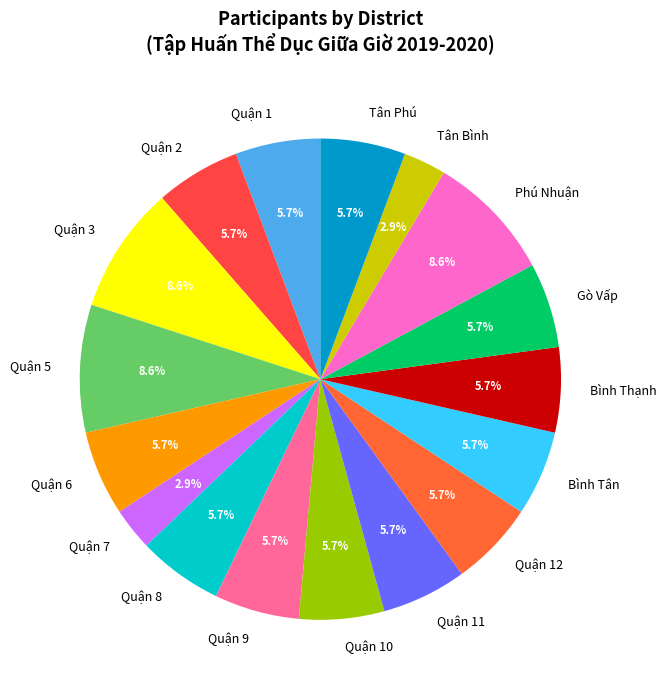

To the nearest percent, what is the combined percentage of Quận 2 and Quận 9?

11%